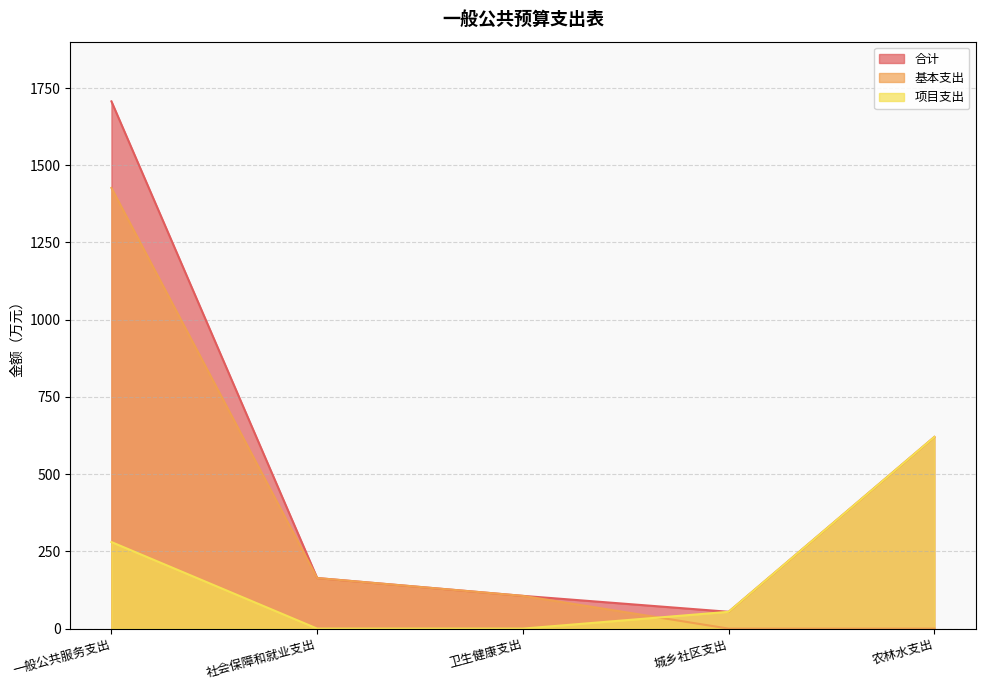

At which label is 项目支出 closest to 310?

一般公共服务支出